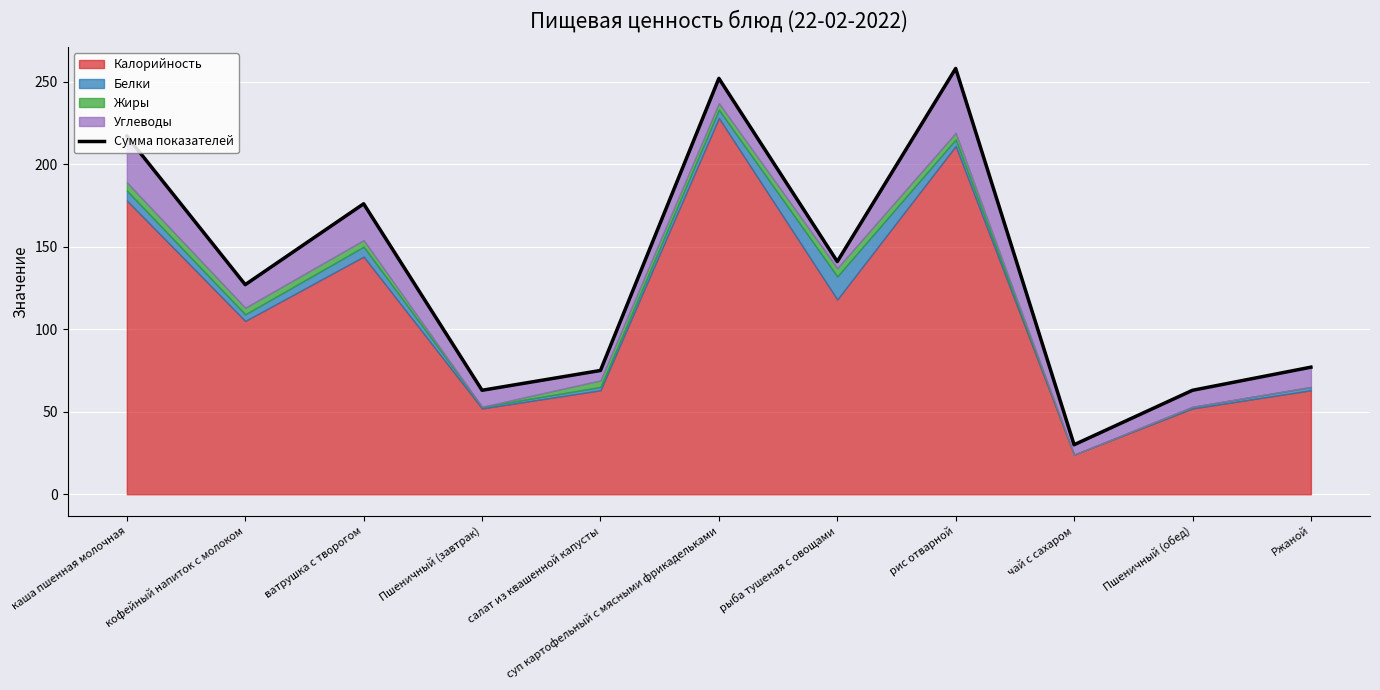

Rank the categories by value from highest to lowest.

рис отварной, суп картофельный с мясными фрикадельками, каша пшенная молочная, ватрушка с творогом, рыба тушеная с овощами, кофейный напиток с молоком, Ржаной, салат из квашенной капусты, Пшеничный (завтрак), Пшеничный (обед), чай с сахаром